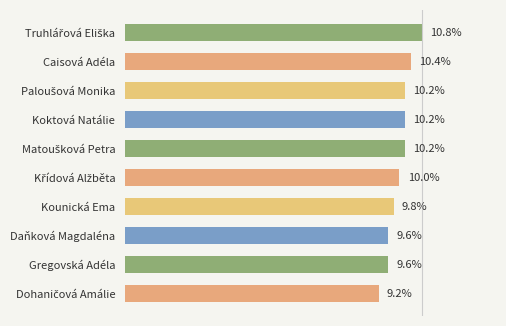

Does the chart contain any negative values?

No